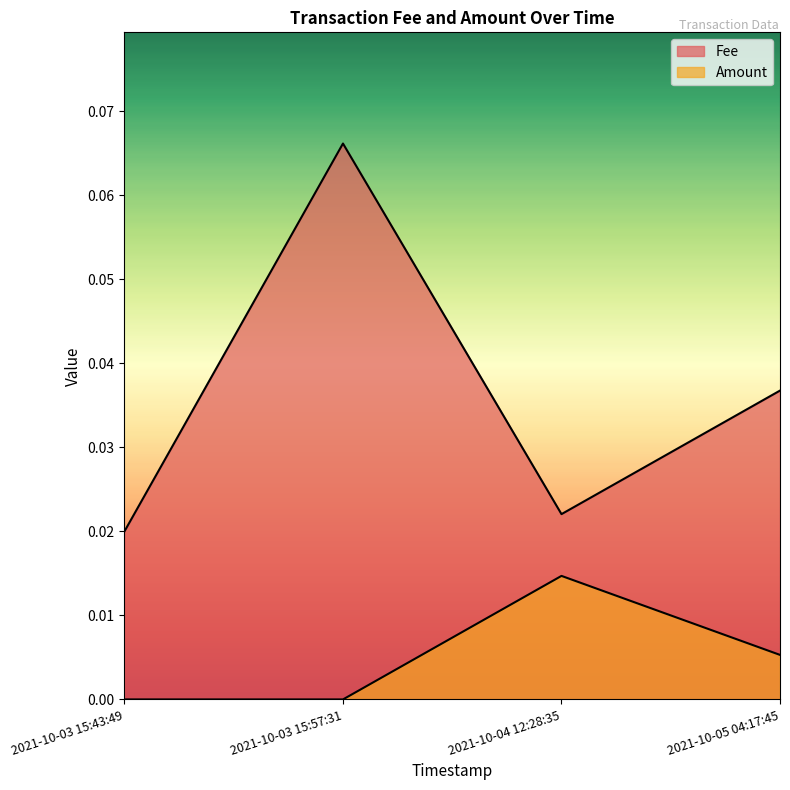

Where is the first local minimum for Fee?

2021-10-04 12:28:35